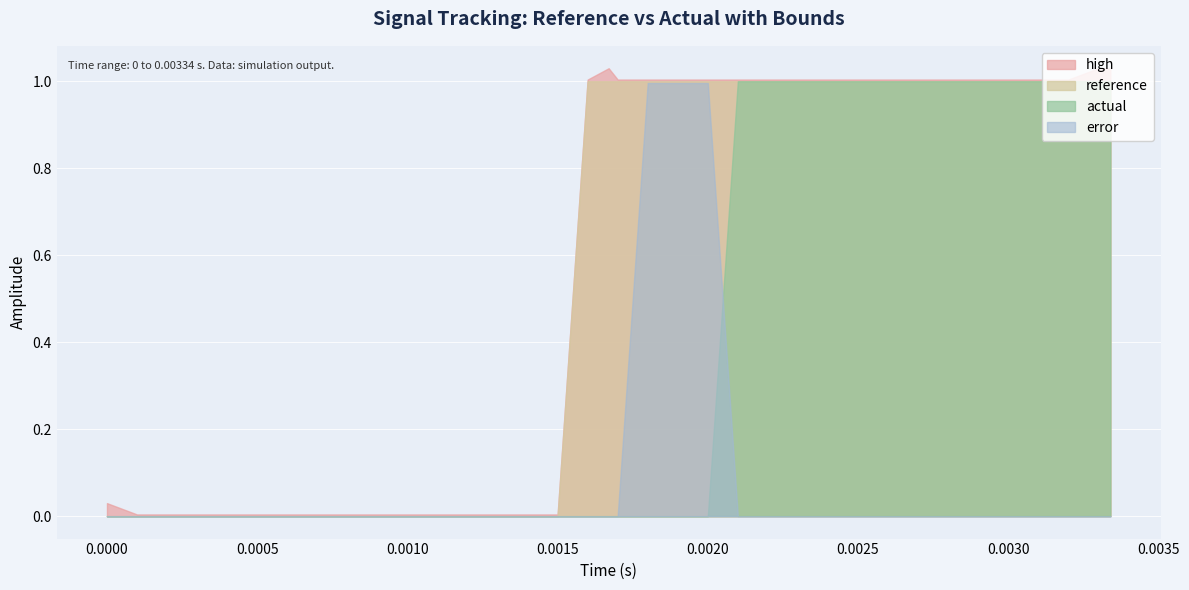

True or false: high and error intersect in this chart.

False